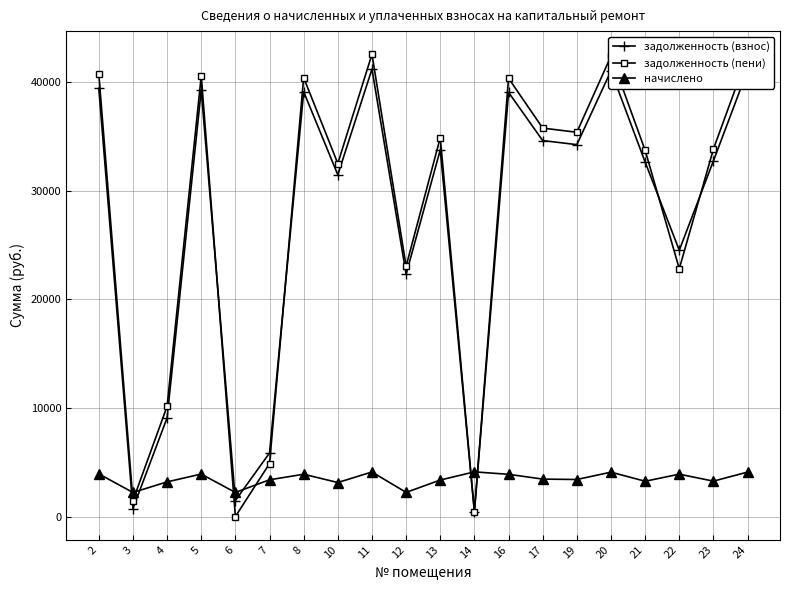

What is the spread (max minus min) of values at 17?

32306.2